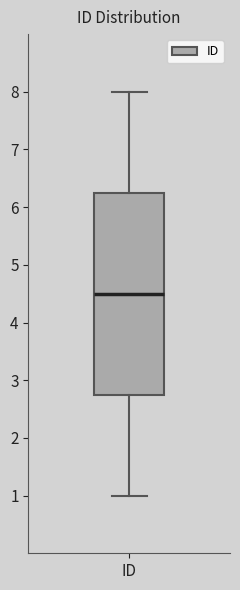

Transcribe this box plot: give where the median line is, the range the box spans, and where the two whiskers end, as read against the y-axis. The values are not printed on the chart, so give them approximately, as read against the axis.

median 4.5, box 2.8 to 6.3, whiskers 1.0 to 8.0